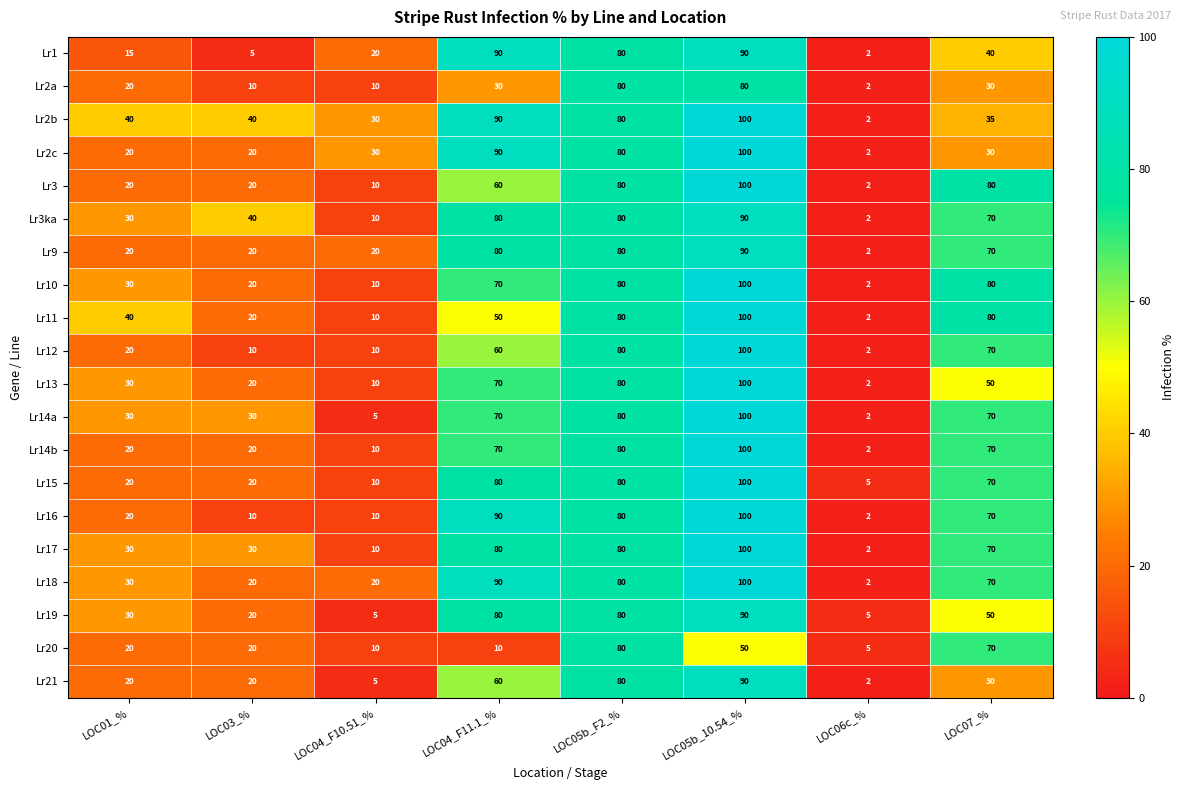

What is the difference between the highest and lowest values at LOC07_%?

50